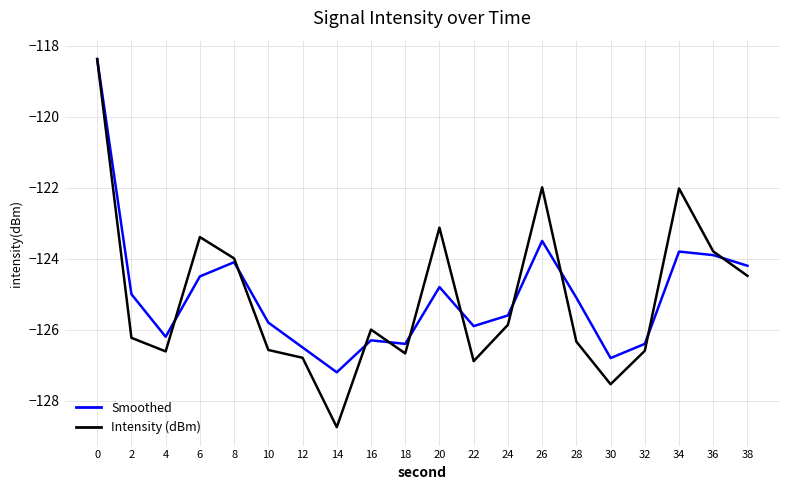

What is the total value across all series at 8?

-248.1